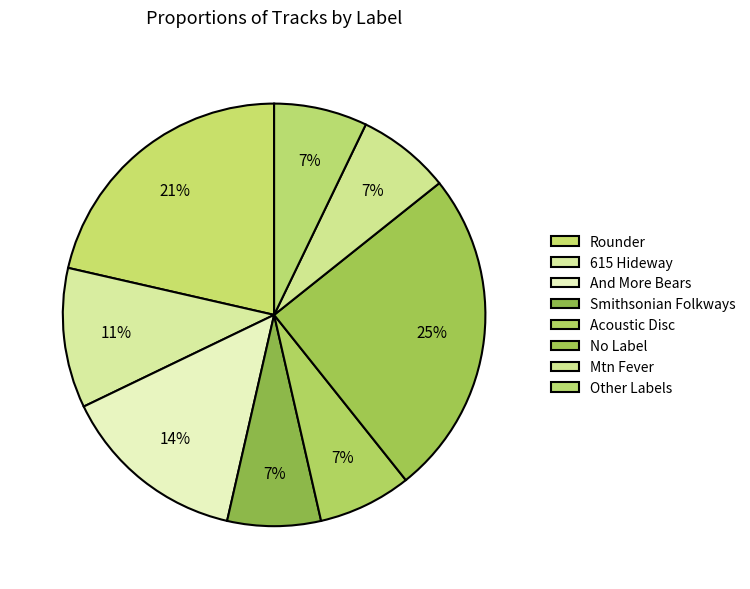

Is Rounder the majority of the pie?

No